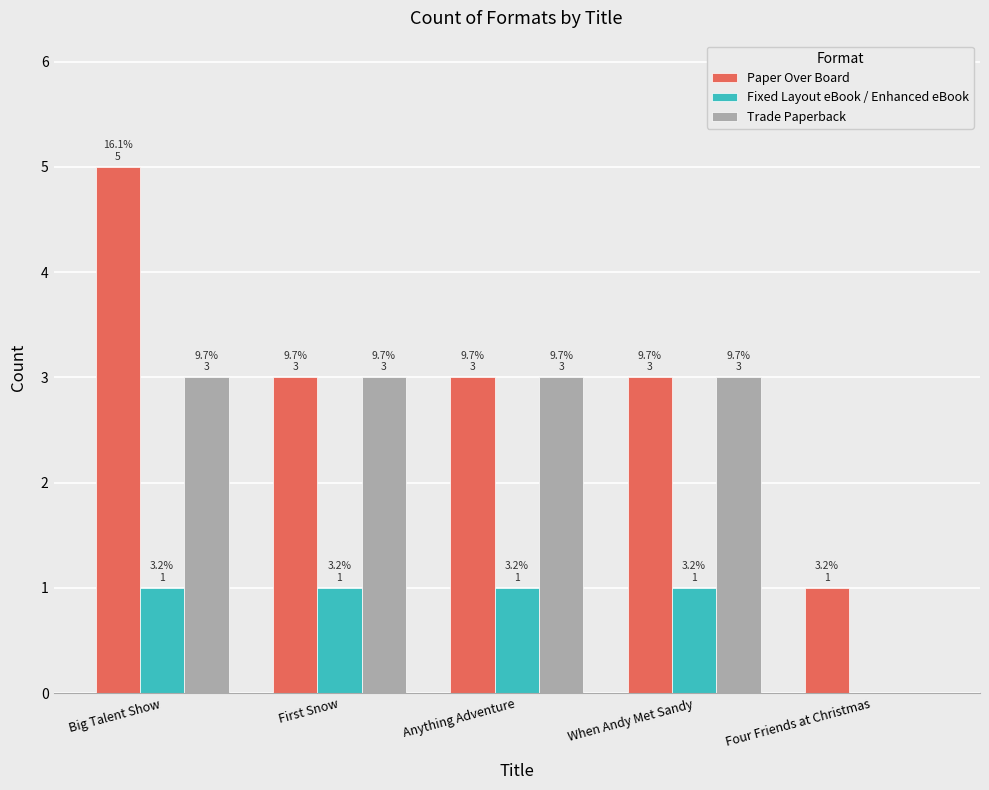

Which series changed the most between When Andy Met Sandy and Four Friends at Christmas?

Trade Paperback